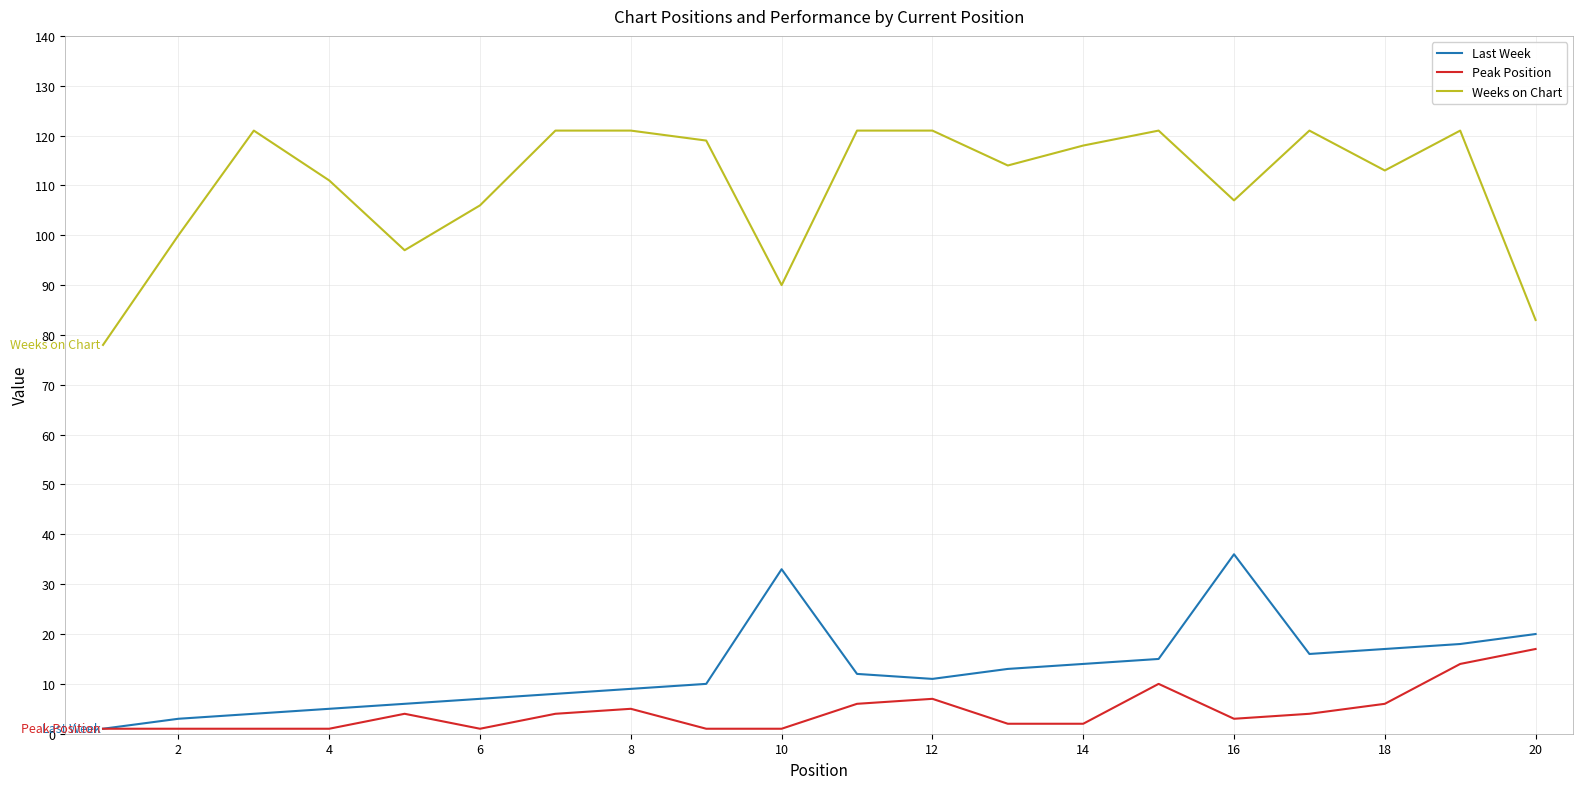

True or false: Weeks on Chart and Last Week intersect in this chart.

False